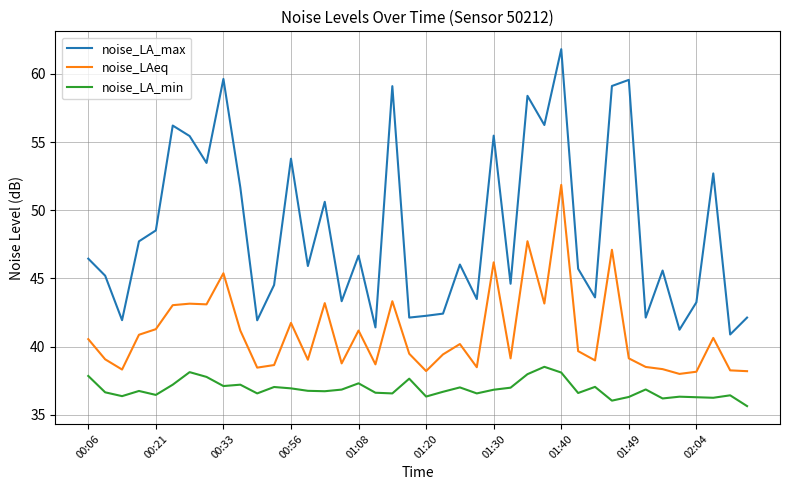

Rank the series by their maximum value, from lowest to highest.

noise_LA_min, noise_LAeq, noise_LA_max